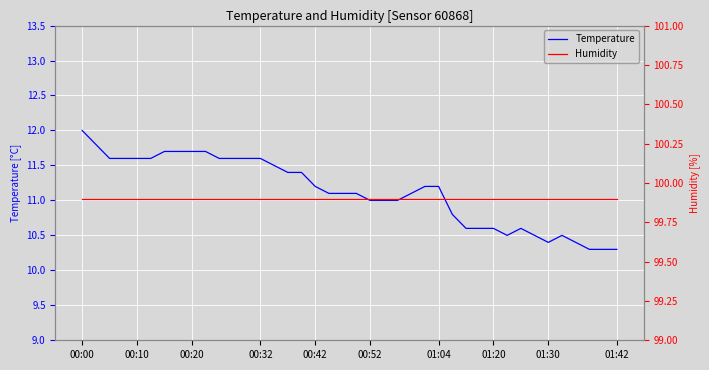

What is the lowest value of the Temperature series?

10.3